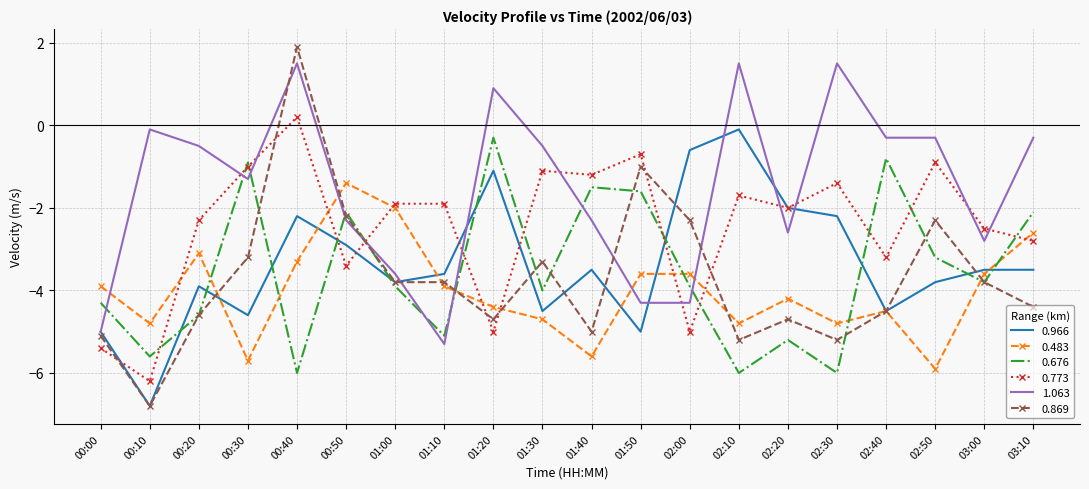

True or false: 0.773 and 0.483 cross at least once.

True